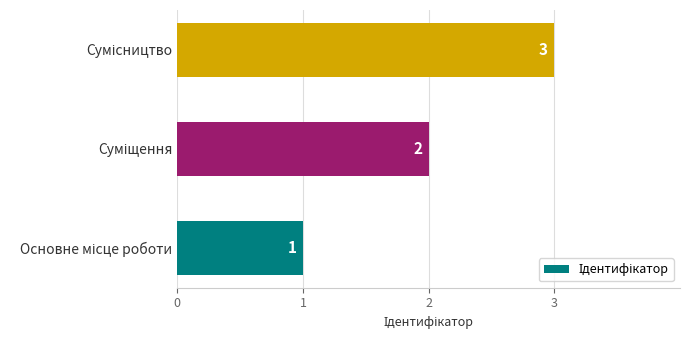

What is the maximum value shown in the chart?

3